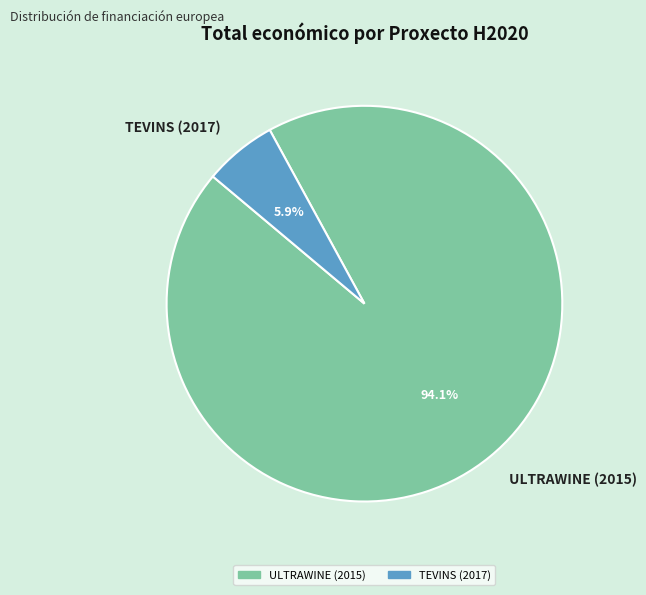

Which has a higher value, ULTRAWINE (2015) or TEVINS (2017)?

ULTRAWINE (2015)